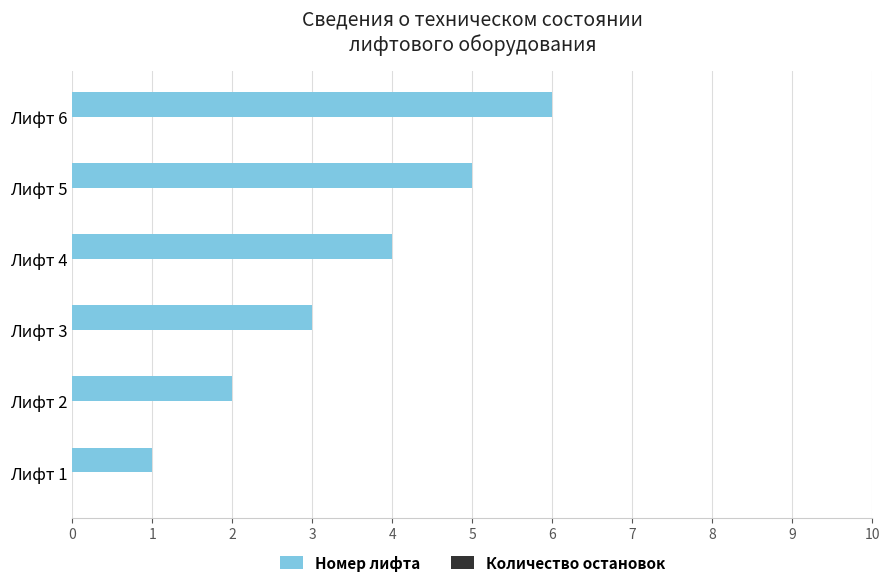

Rank the categories by value from highest to lowest.

Лифт 6, Лифт 5, Лифт 4, Лифт 3, Лифт 2, Лифт 1